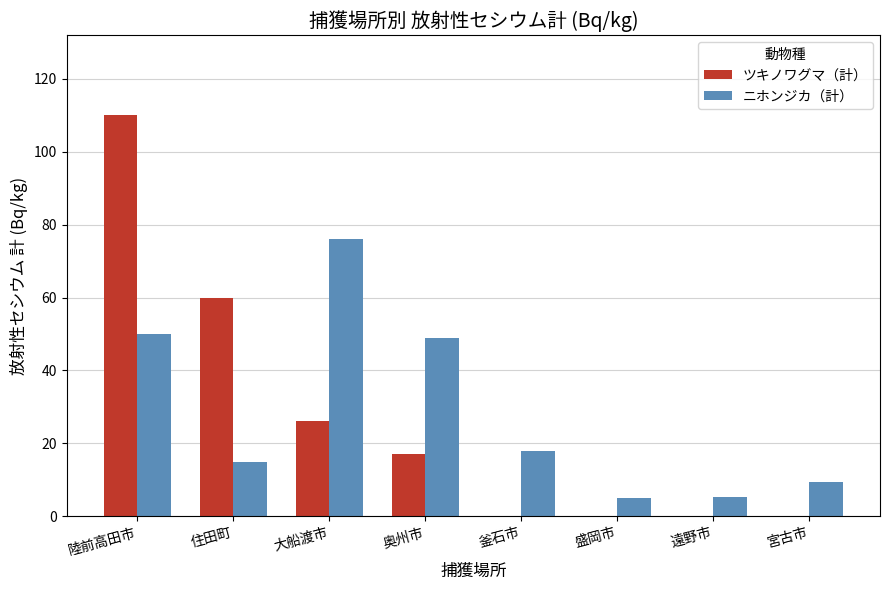

What is the difference between the ニホンジカ（計） values at 宮古市 and 住田町?

5.7